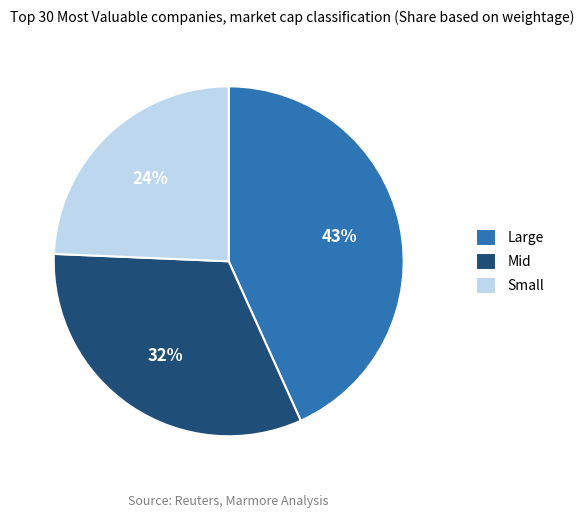

To the nearest percent, what is the combined percentage of Large and Mid?

76%